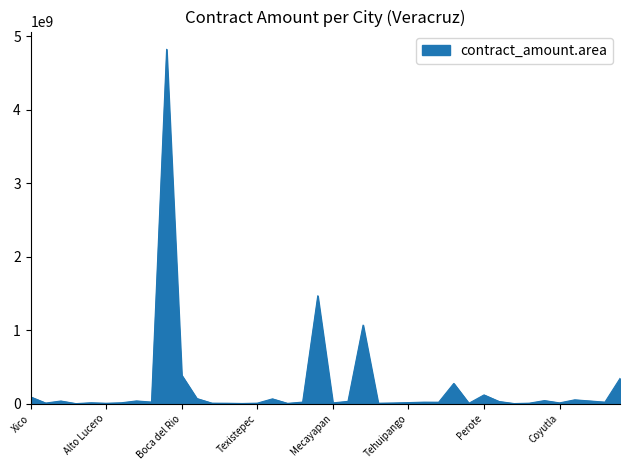

What is the difference between the maximum and minimum values?

4821382382.3